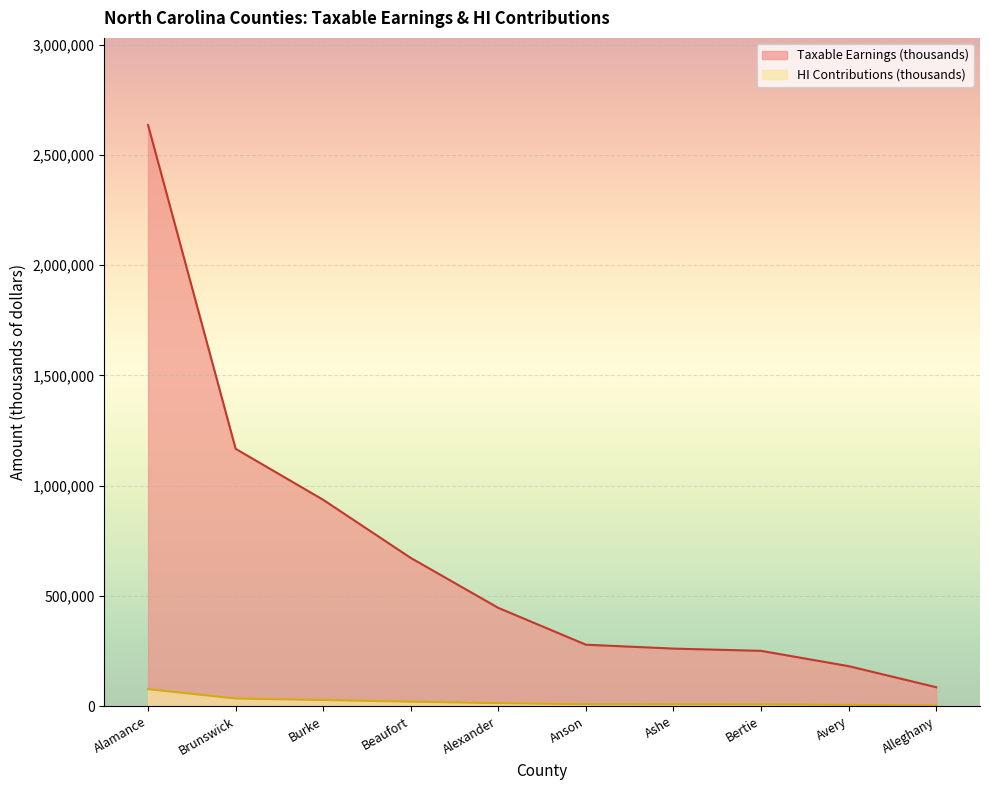

Reading left to right, extract all data points from this chart.

Taxable Earnings (thousands): Alamance=2635223	Brunswick=1166622	Burke=935316	Beaufort=671665	Alexander=445047	Anson=278141	Ashe=260452	Bertie=250244	Avery=180830	Alleghany=85301
HI Contributions (thousands): Alamance=76421	Brunswick=33832	Burke=27124	Beaufort=19478	Alexander=12906	Anson=8066	Ashe=7553	Bertie=7257	Avery=5244	Alleghany=2474